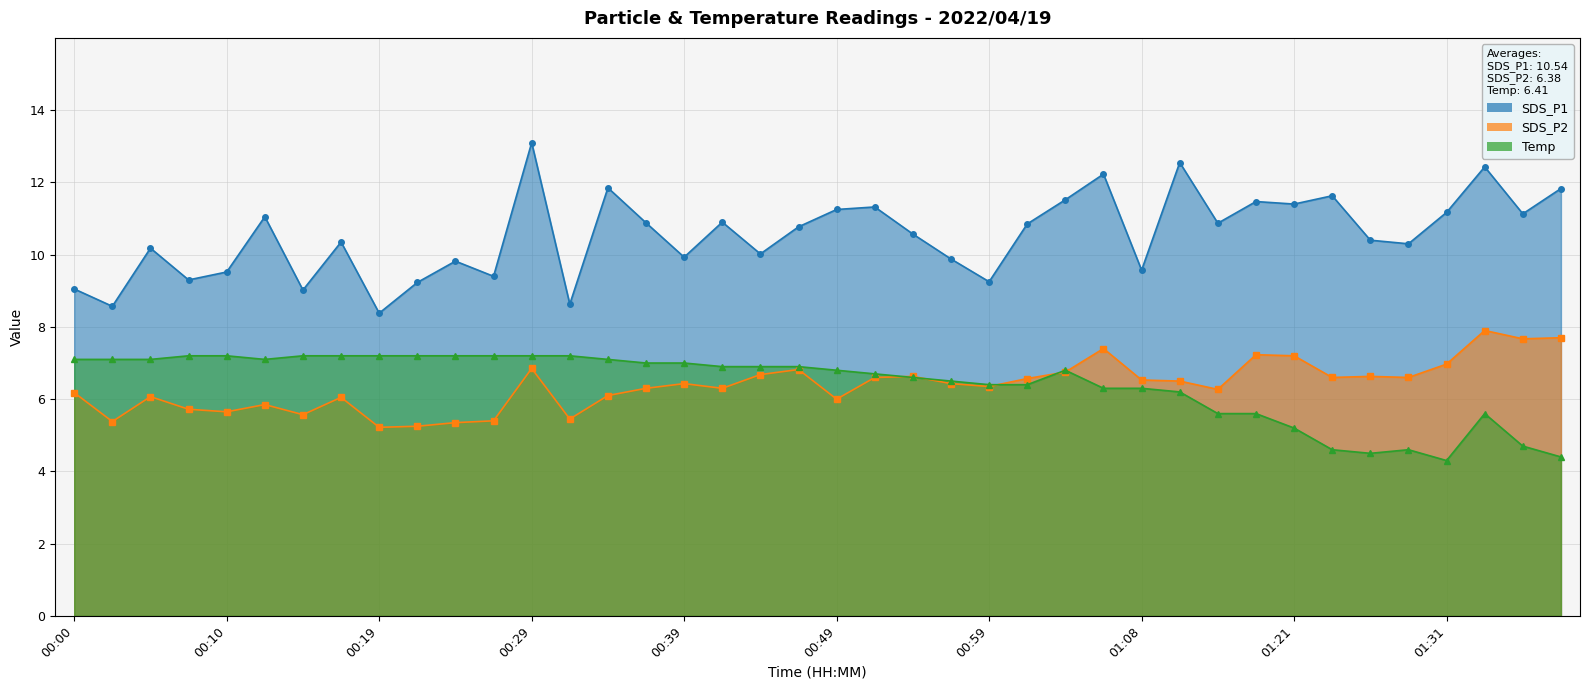

In Temp, how many points are higher than both neighbors (excluding endpoints)?

3